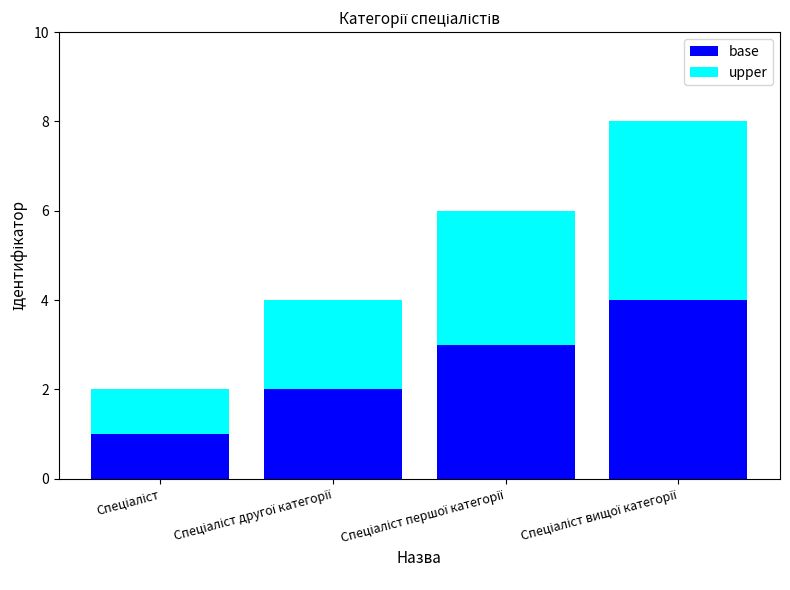

What is the difference between the maximum and minimum values in the base series?

3